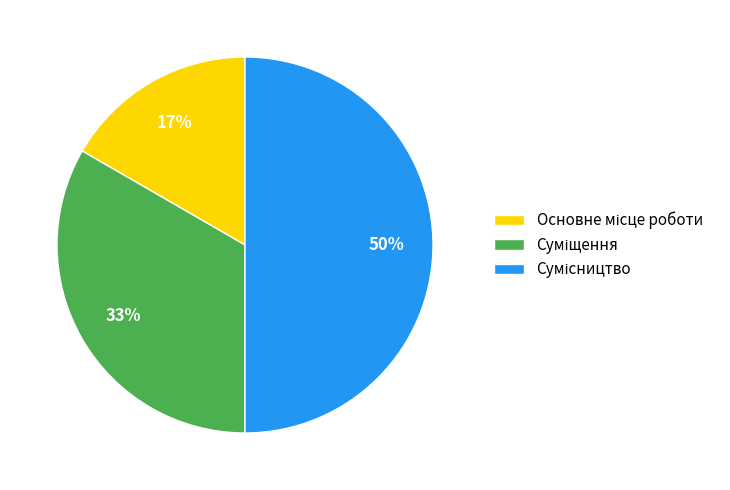

How many segments does this pie chart have?

3